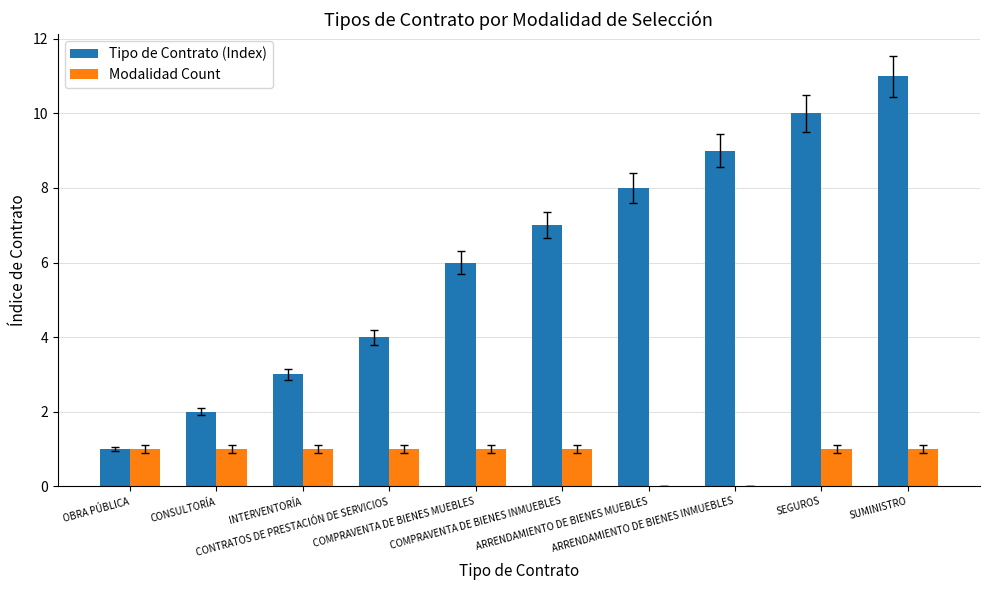

Are the bars horizontal?

No